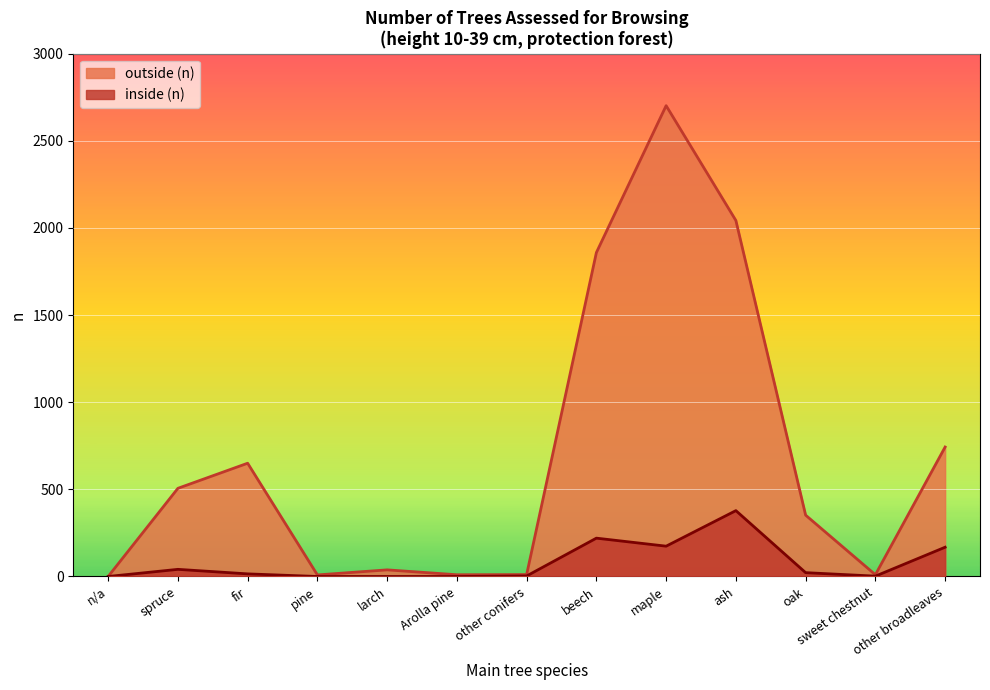

How many values in inside (n) are above zero?

9